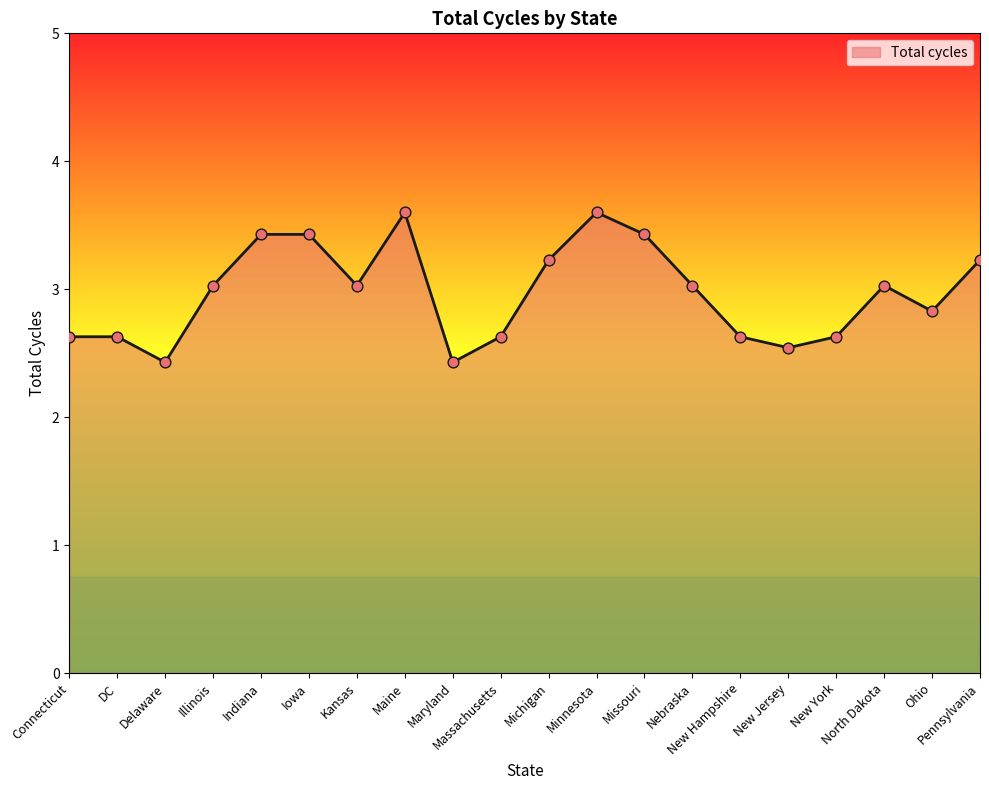

What is the minimum value shown in the chart?

2.4